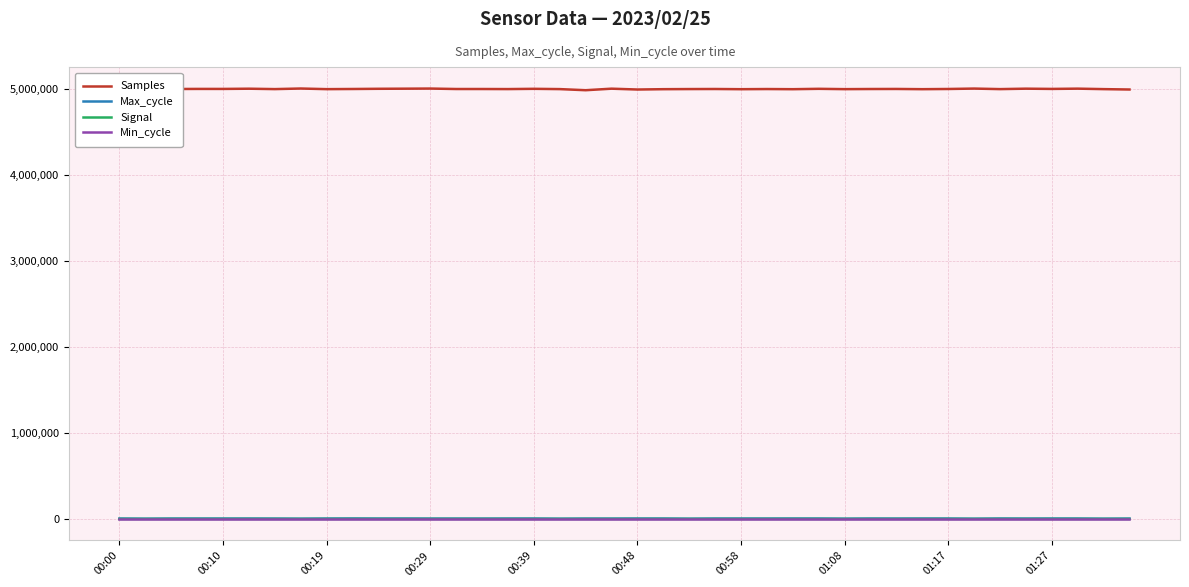

Which series has the widest spread of values?

Samples